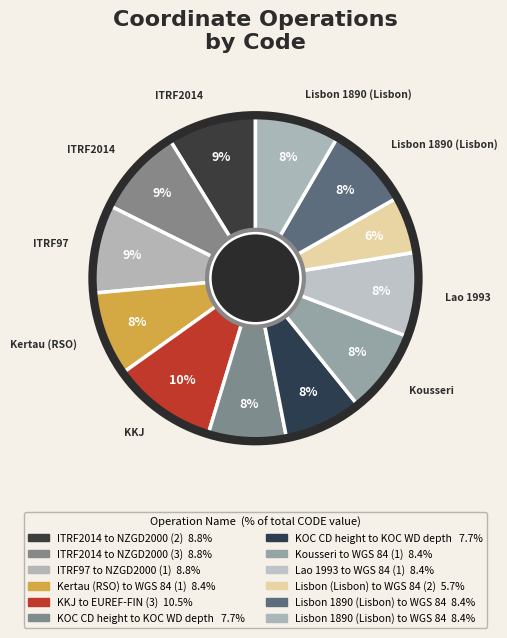

How many slices are in this pie chart?

12